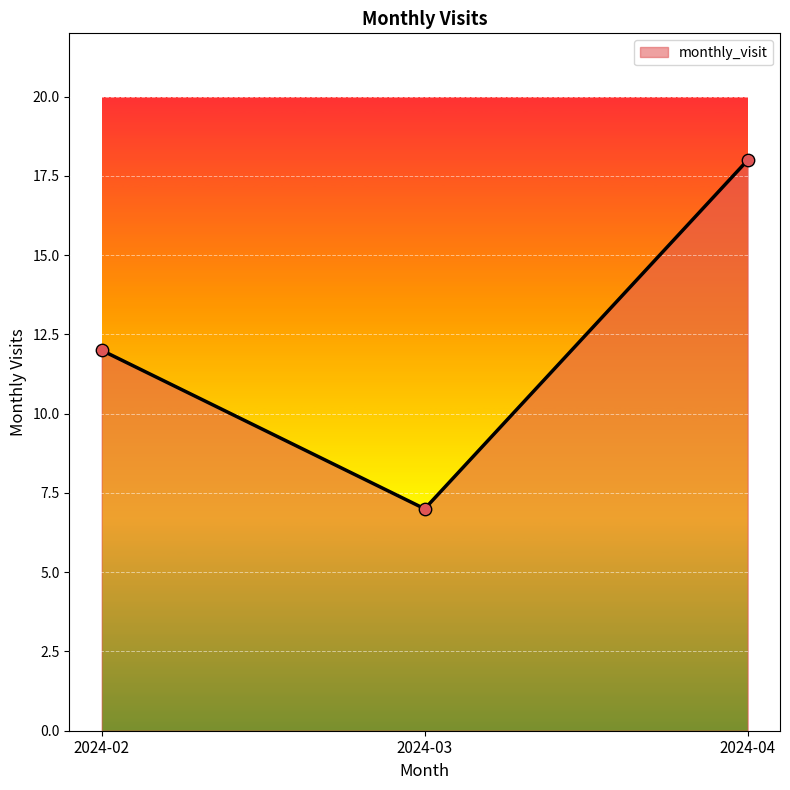

Between 2024-03 and 2024-04, which is larger?

2024-04